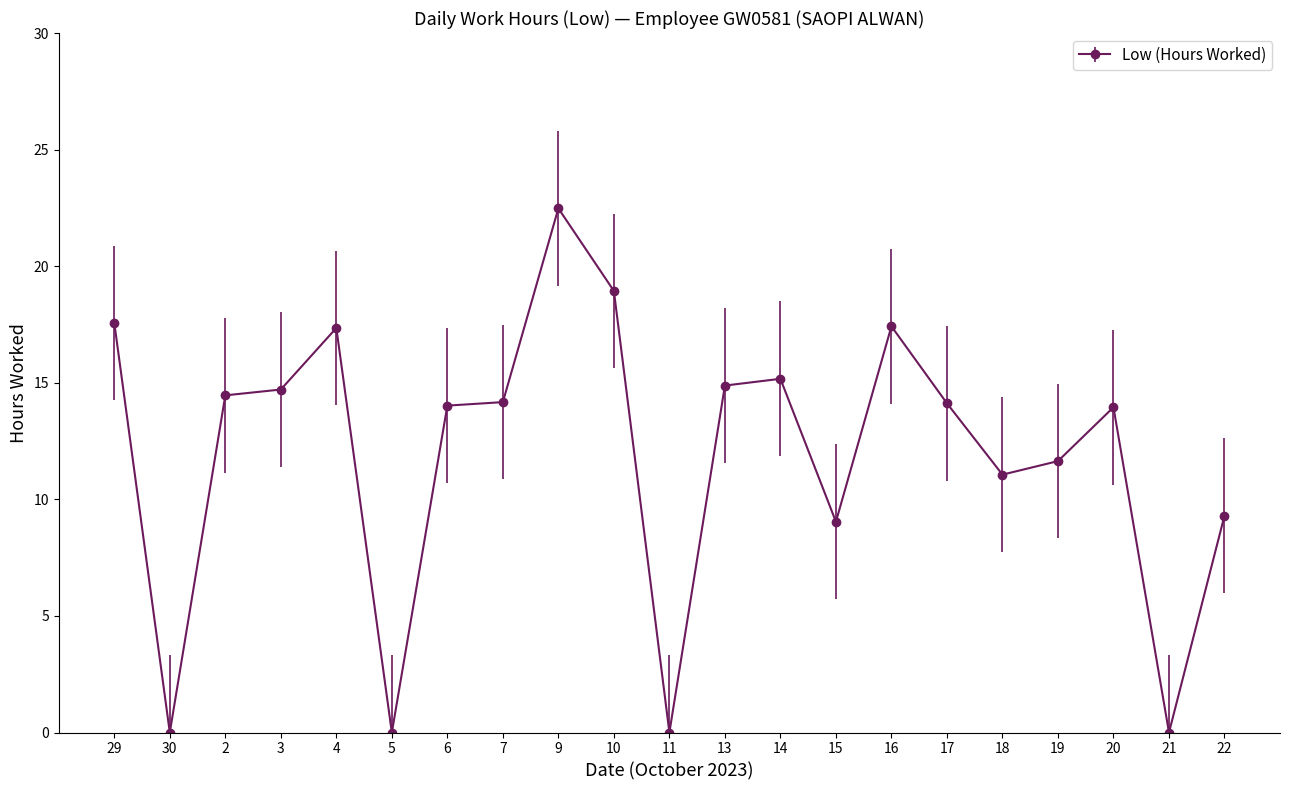

How many lines are shown in the chart?

1